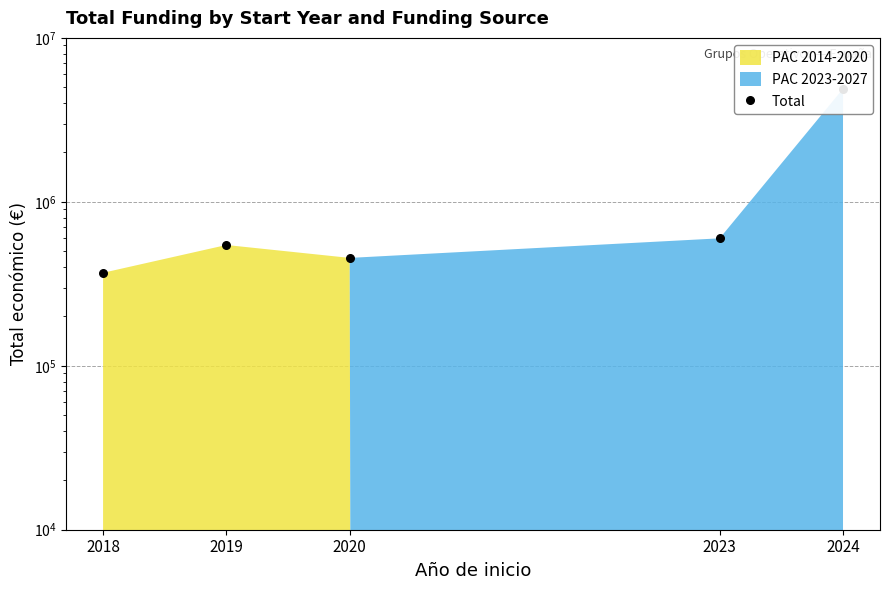

What is the ratio of the value at 2019 to the value at 2020?

1.2